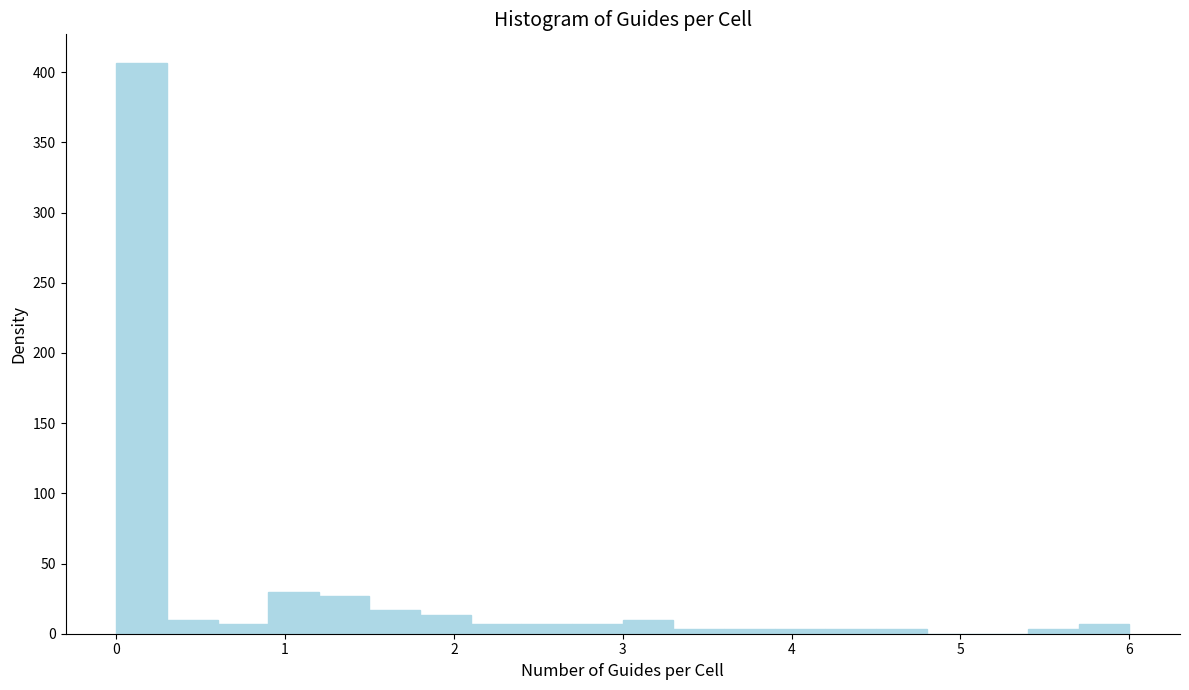

Around what value on the x-axis is the tallest bar? Give the approximate position of its centre, as read against the axis.

0.2